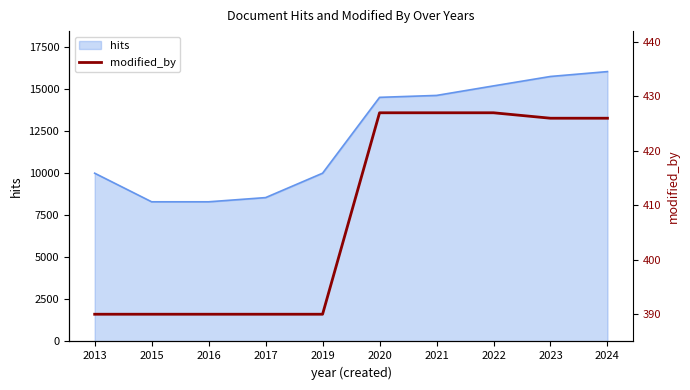

What is the lowest value of the hits series?

8307